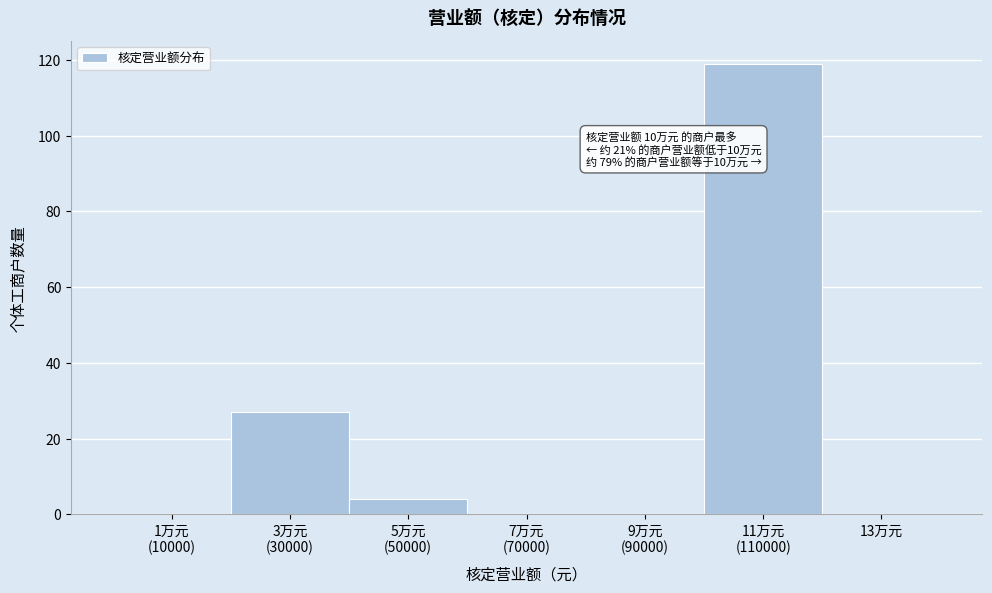

What is the maximum value shown in the chart?

119